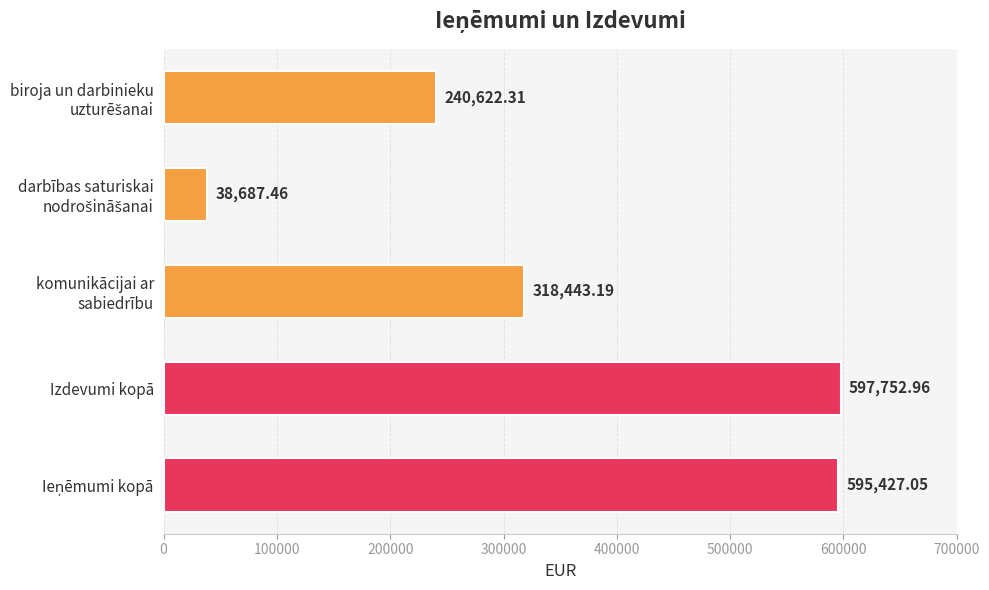

What is the sum of all values?

1790933.0